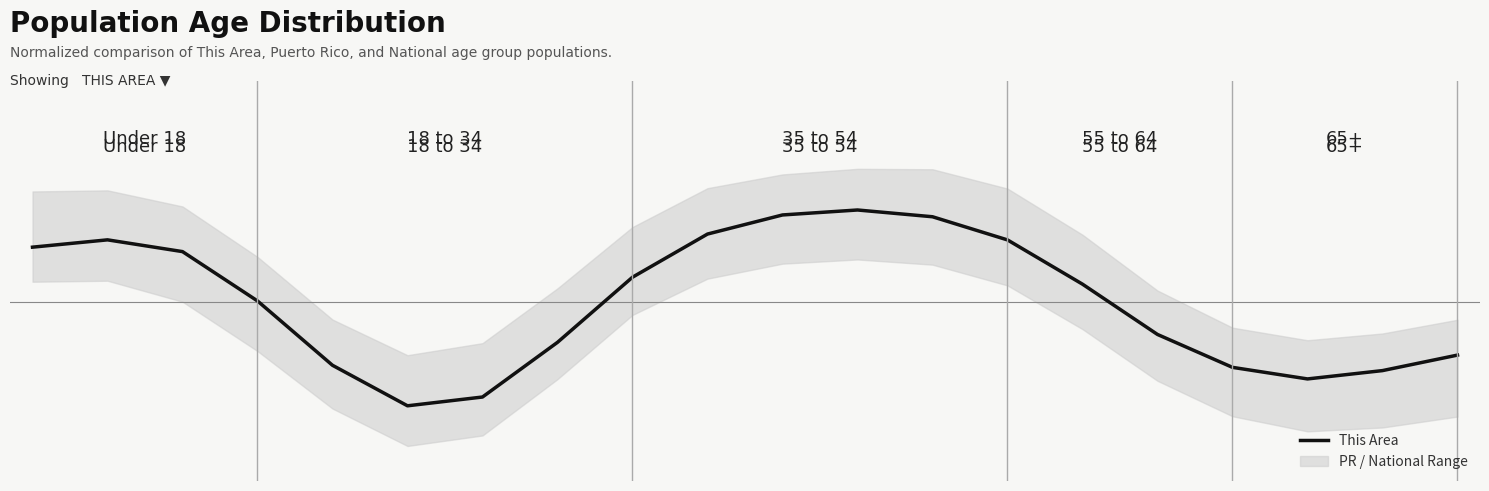

How many lines are shown in the chart?

1